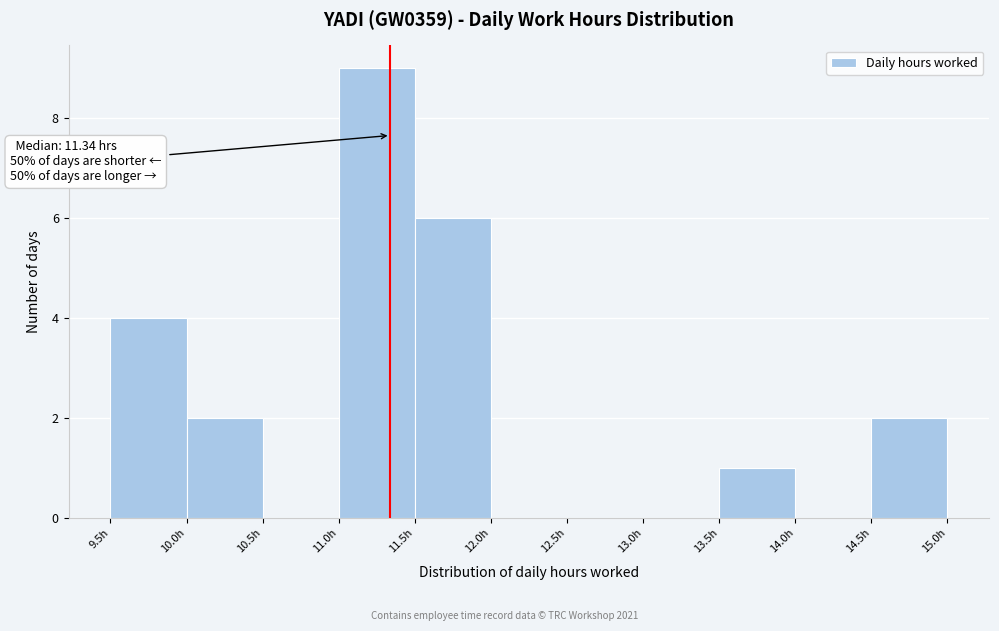

Which range on the x-axis has the tallest bar?

11.0 to 11.5